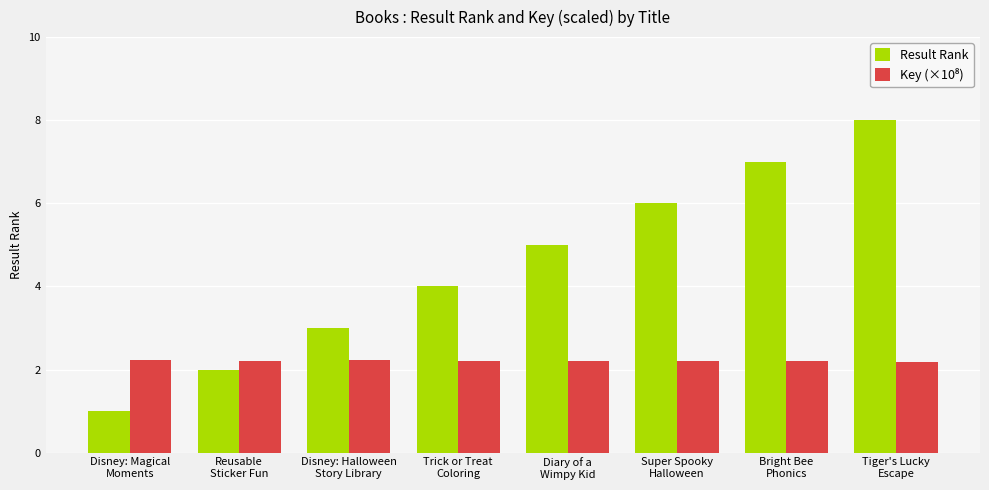

What is the spread (max minus min) of values at Diary of a
Wimpy Kid?

2.8